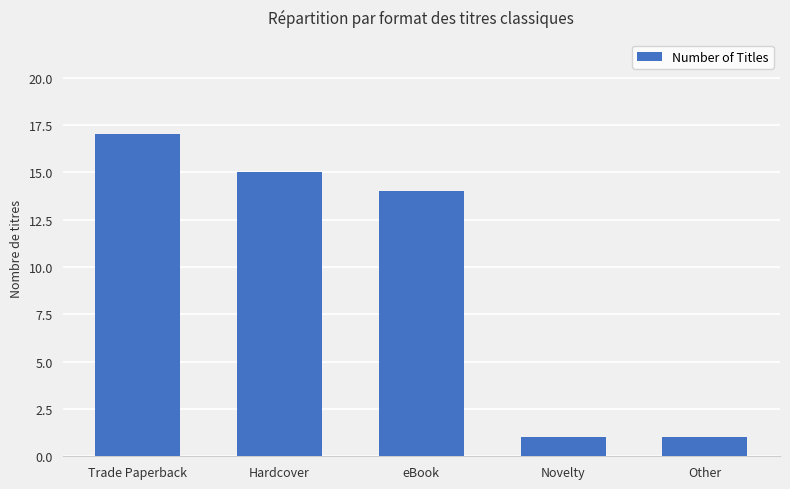

What is the label of the 3rd bar from the left?

eBook